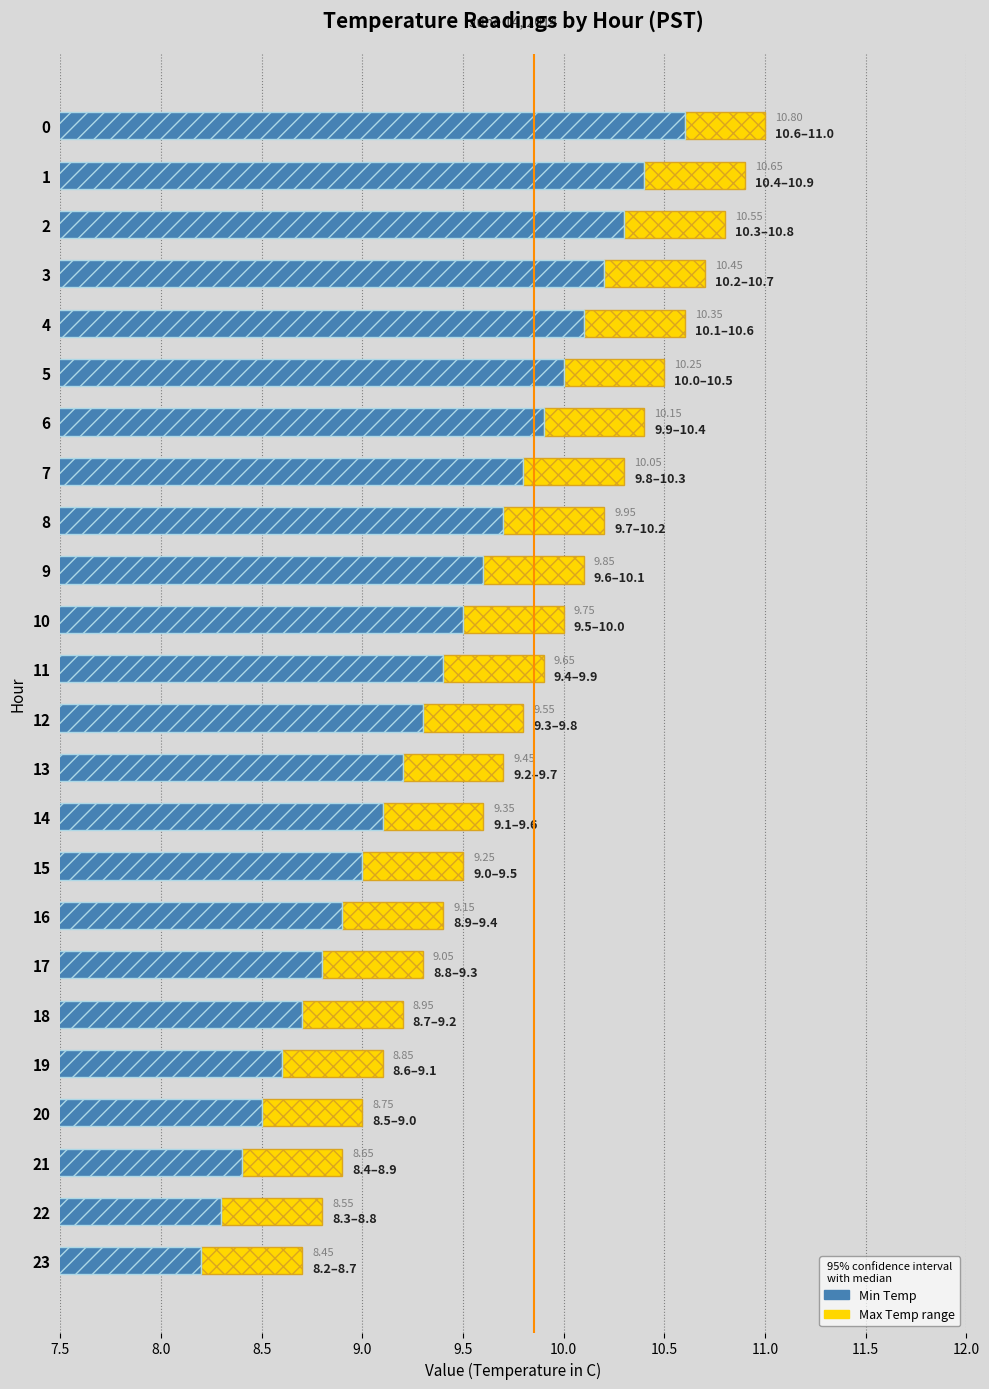

Reading left to right, list all the values displayed in this chart.

Min Temp: 10.6	10.4	10.3	10.2	10.1	10.0	9.9	9.8	9.7	9.6	9.5	9.4	9.3	9.2	9.1	9.0	8.9	8.8	8.7	8.6	8.5	8.4	8.3	8.2
Max Temp: 0.4	0.5	0.5	0.5	0.5	0.5	0.5	0.5	0.5	0.5	0.5	0.5	0.5	0.5	0.5	0.5	0.5	0.5	0.5	0.5	0.5	0.5	0.5	0.5